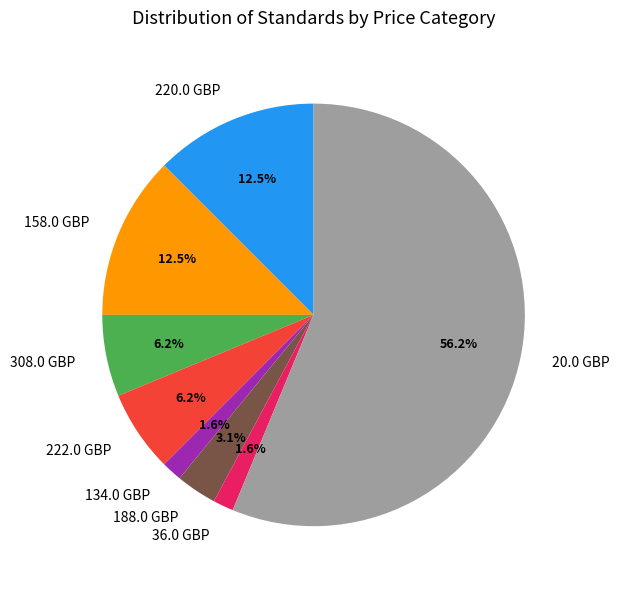

Does any single category account for the majority?

Yes